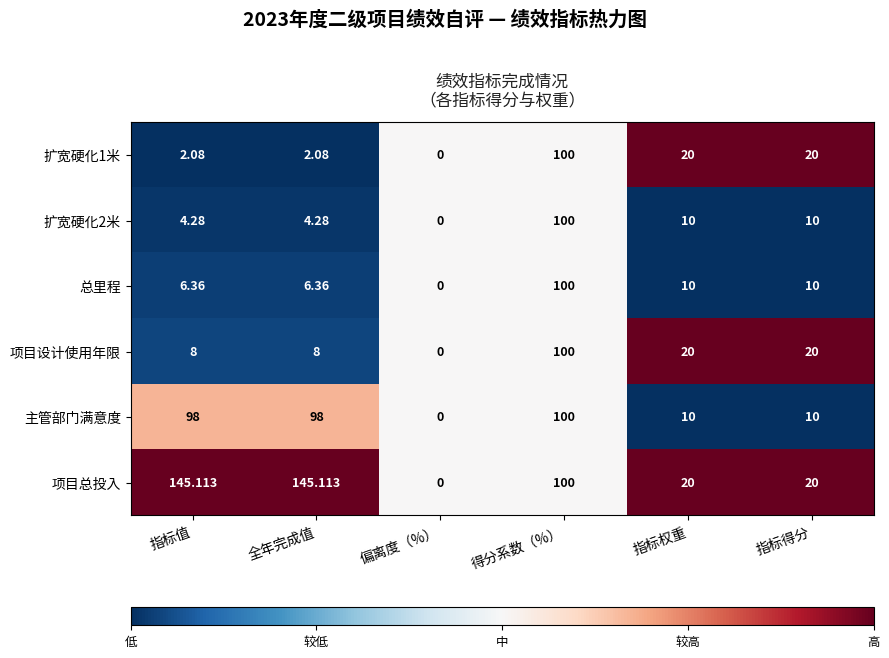

Count the number of categories in the chart.

6